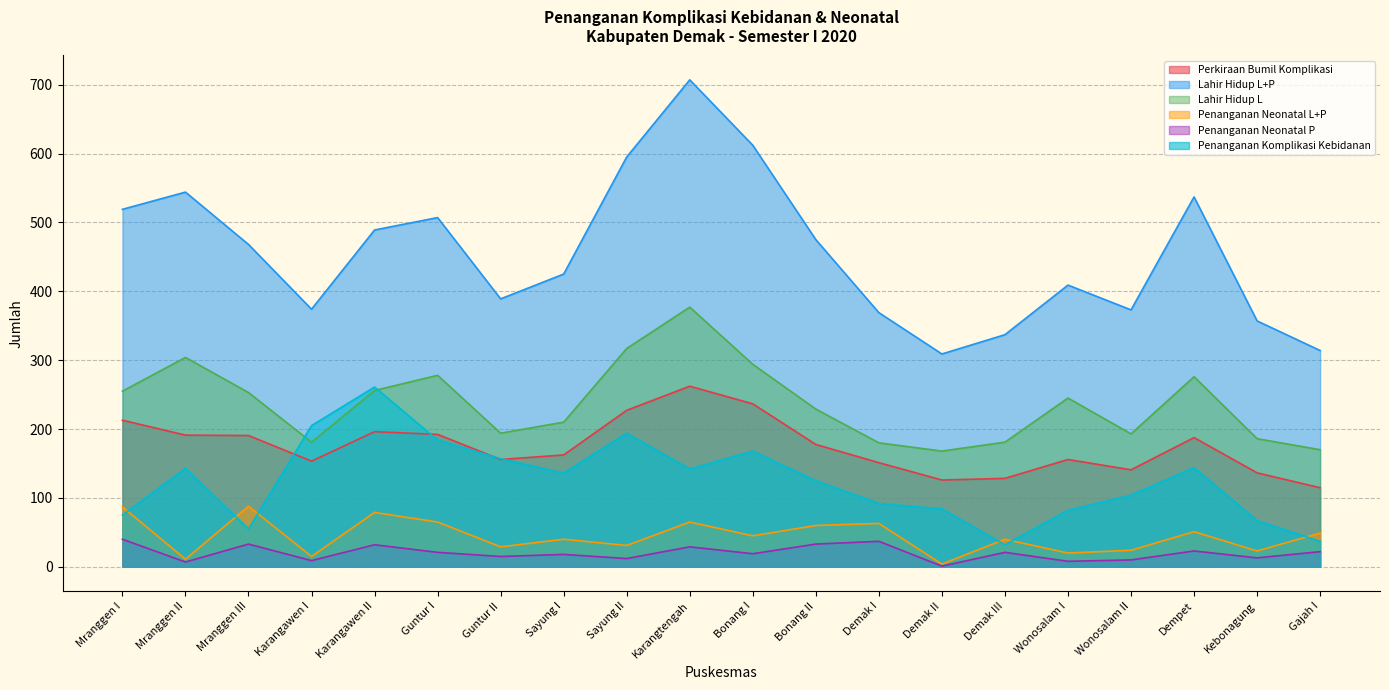

What is the lowest value of the Lahir Hidup L series?

168.0